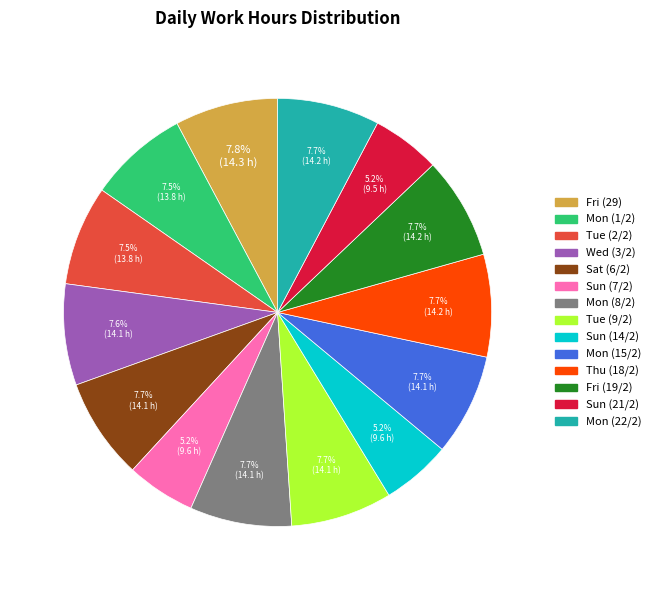

Is there any slice that represents more than half of the pie?

No